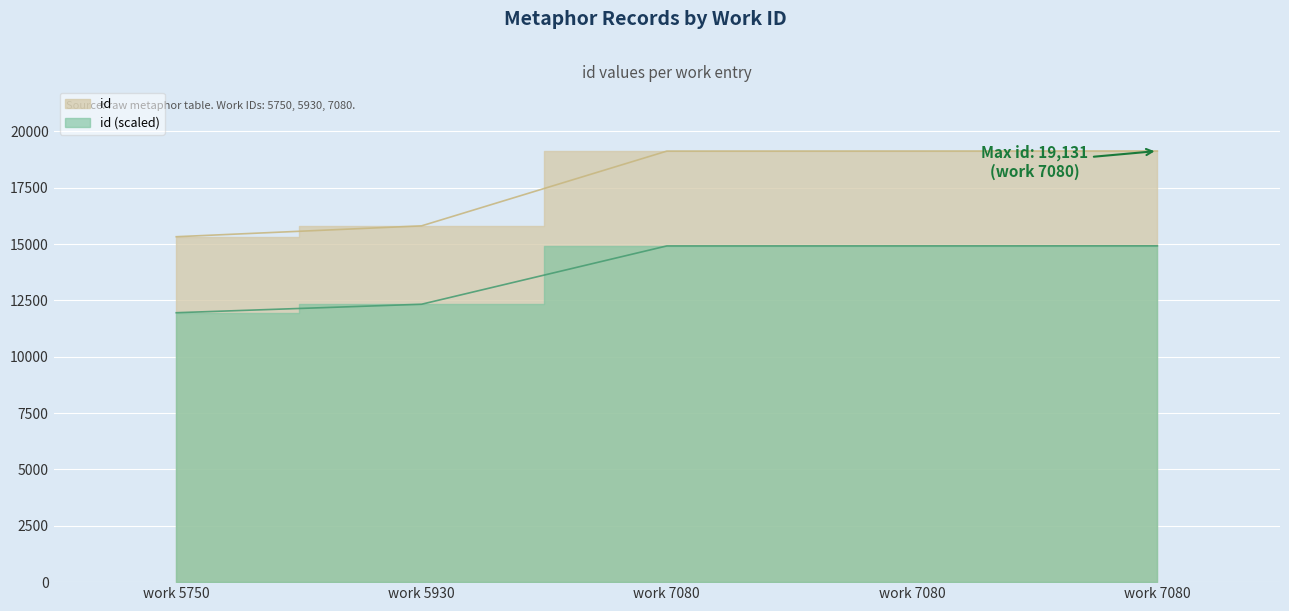

What is the sum of all values?

88521